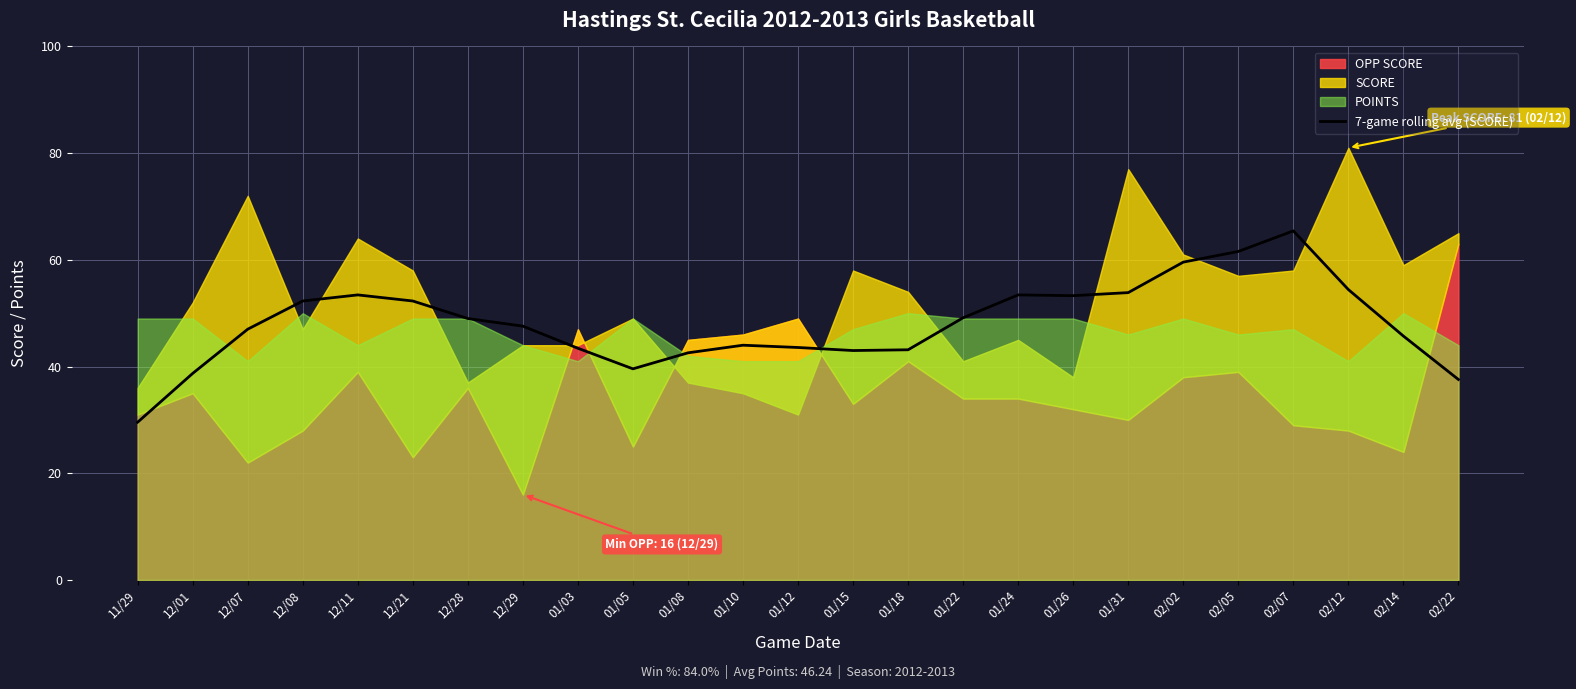

What is the label of the 5th point from the right?

02/05